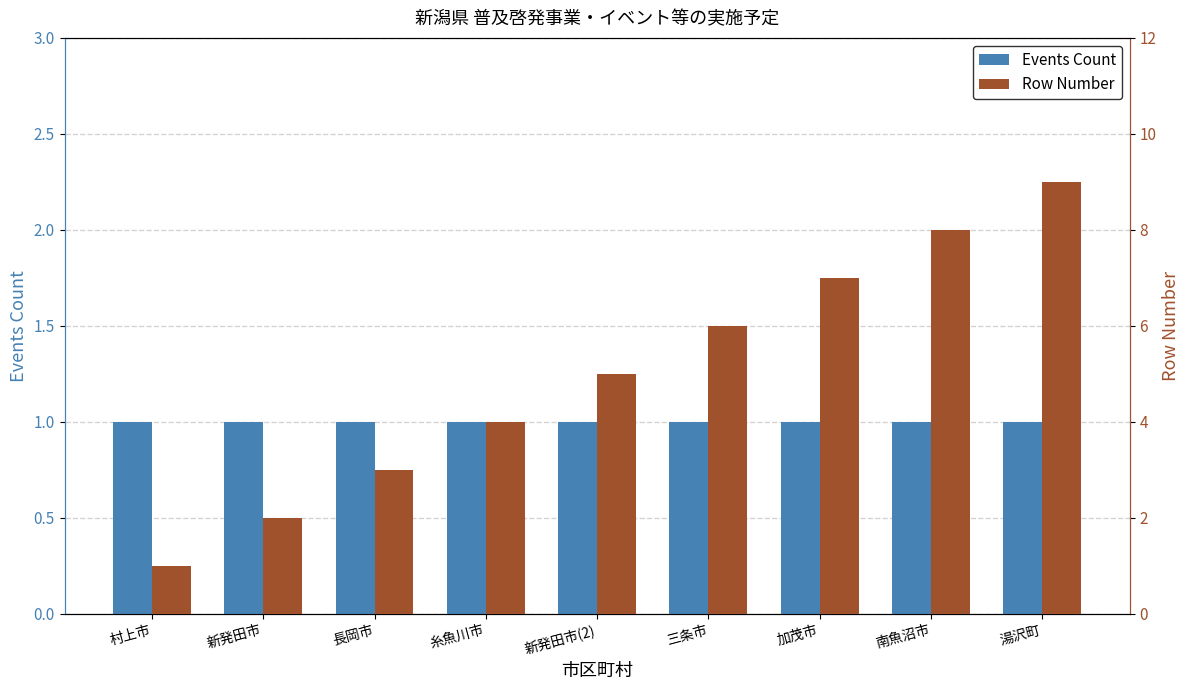

How many bars are there in each group?

2